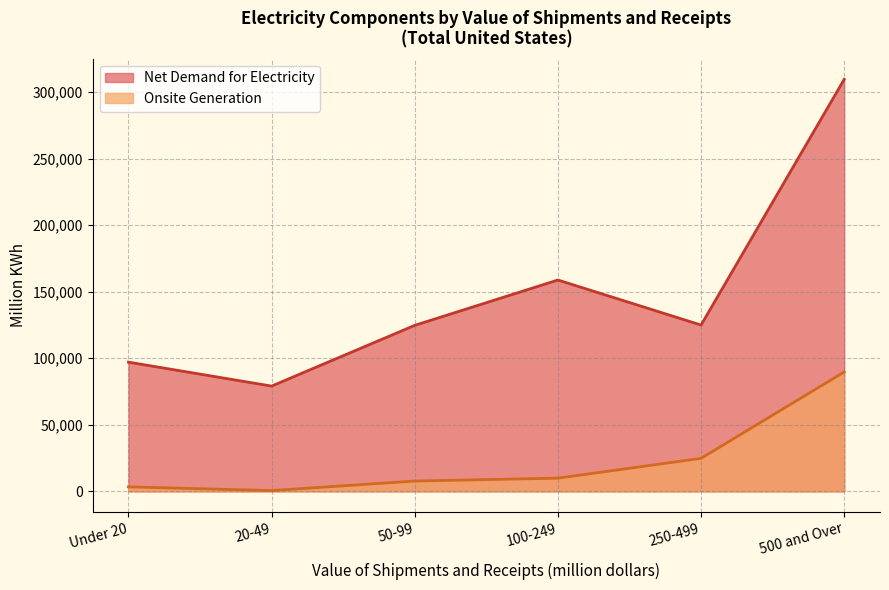

At which category does Onsite Generation reach its first local valley?

20-49